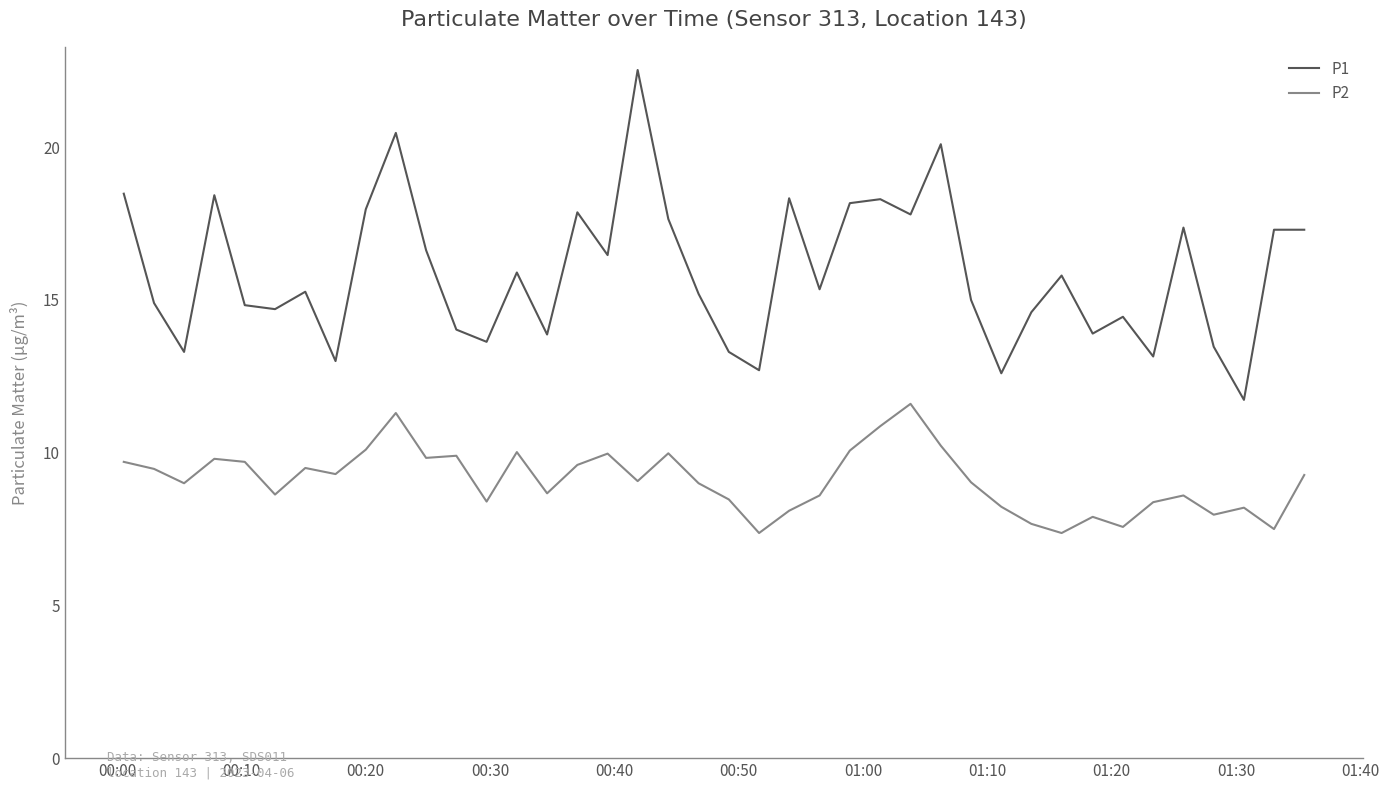

What is the greatest value displayed?

22.5